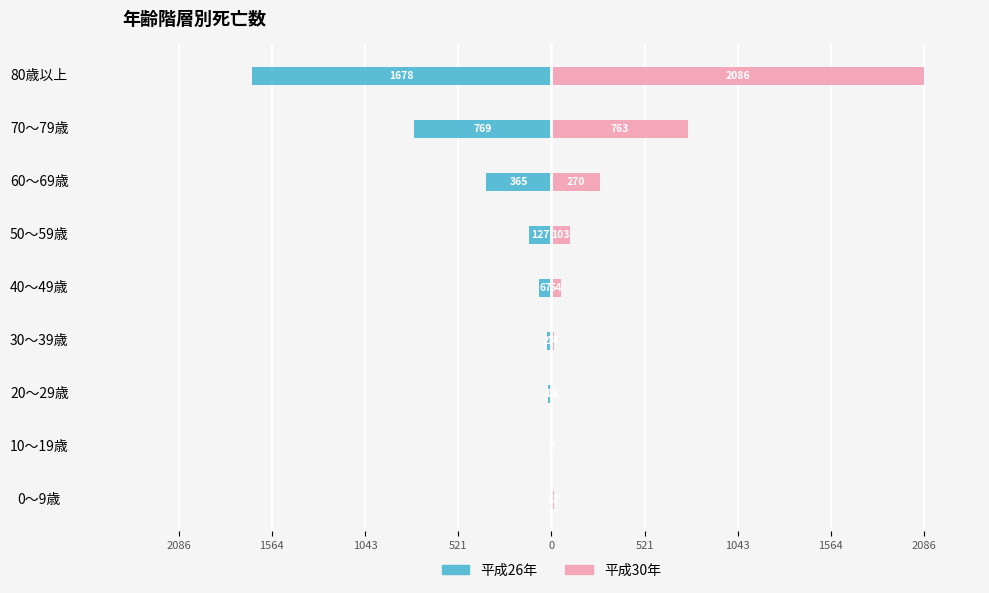

Rank the series by their maximum value, from lowest to highest.

平成26年, 平成30年